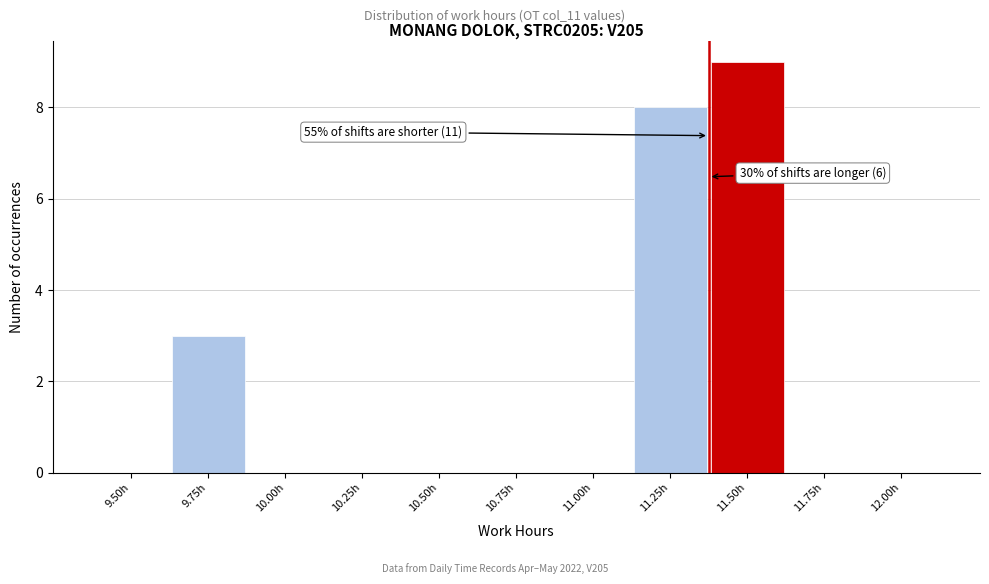

Reading left to right, extract all data points from this chart.

9.50h=0	9.75h=3	10.00h=0	10.25h=0	10.50h=0	10.75h=0	11.00h=0	11.25h=8	11.50h=9	11.75h=0	12.00h=0